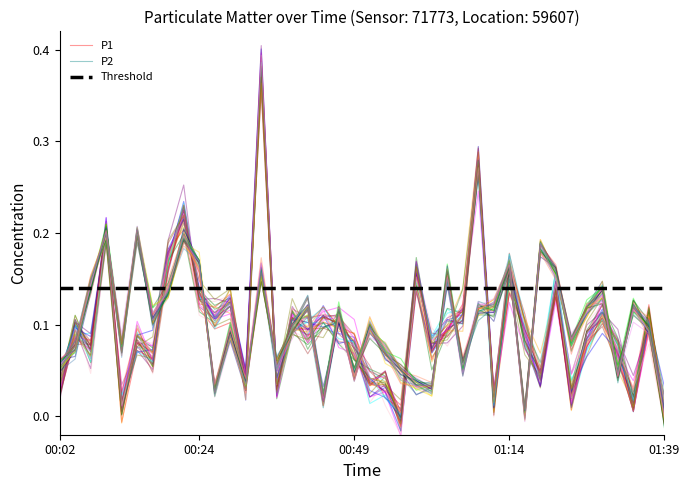

Which series has the widest spread of values?

P1